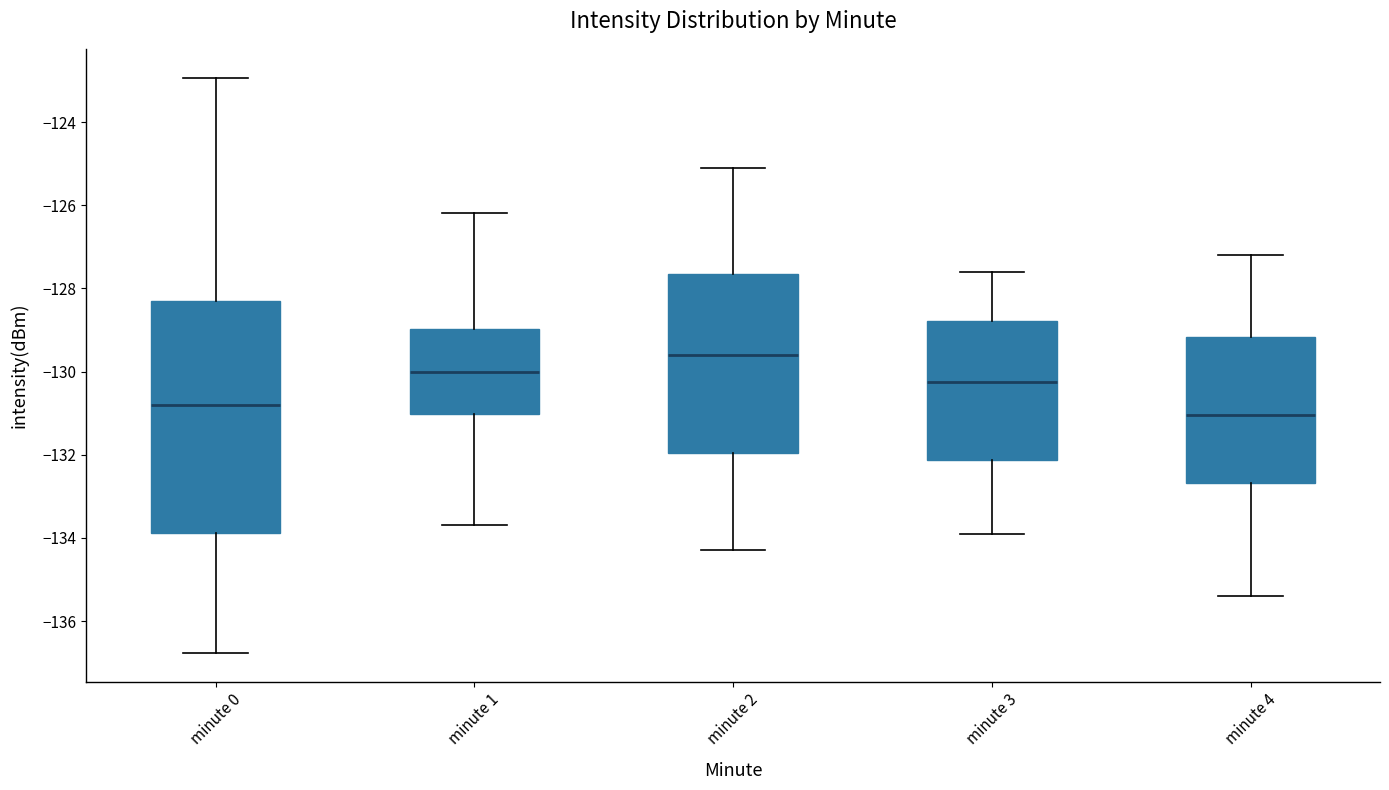

Comparing the boxes themselves (not the whiskers), which one is the tallest?

minute 0